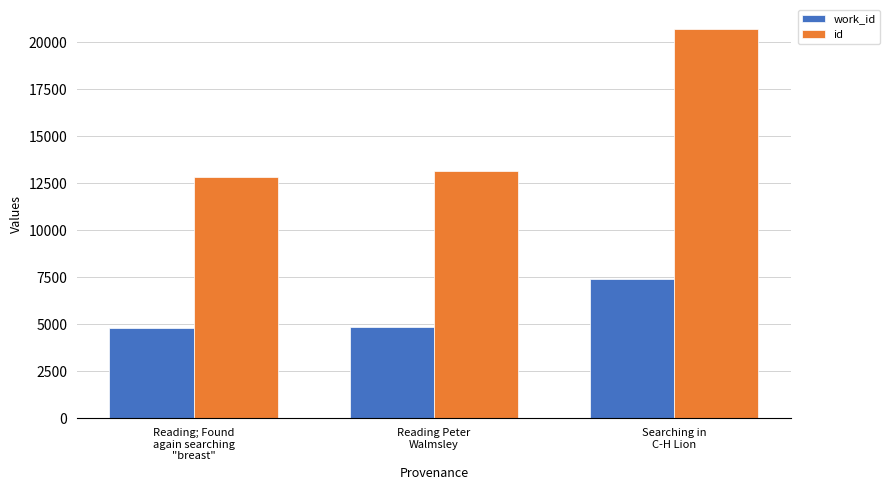

The value of work_id at Reading; Found
again searching
"breast" is 8118. True or false?

False